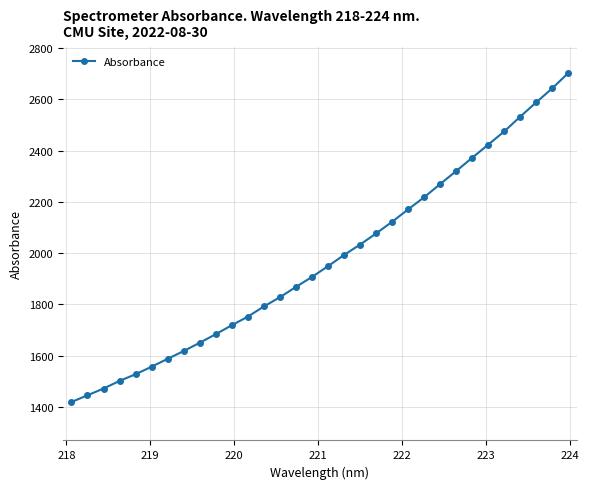

What is the difference between the maximum and minimum values?

1284.6